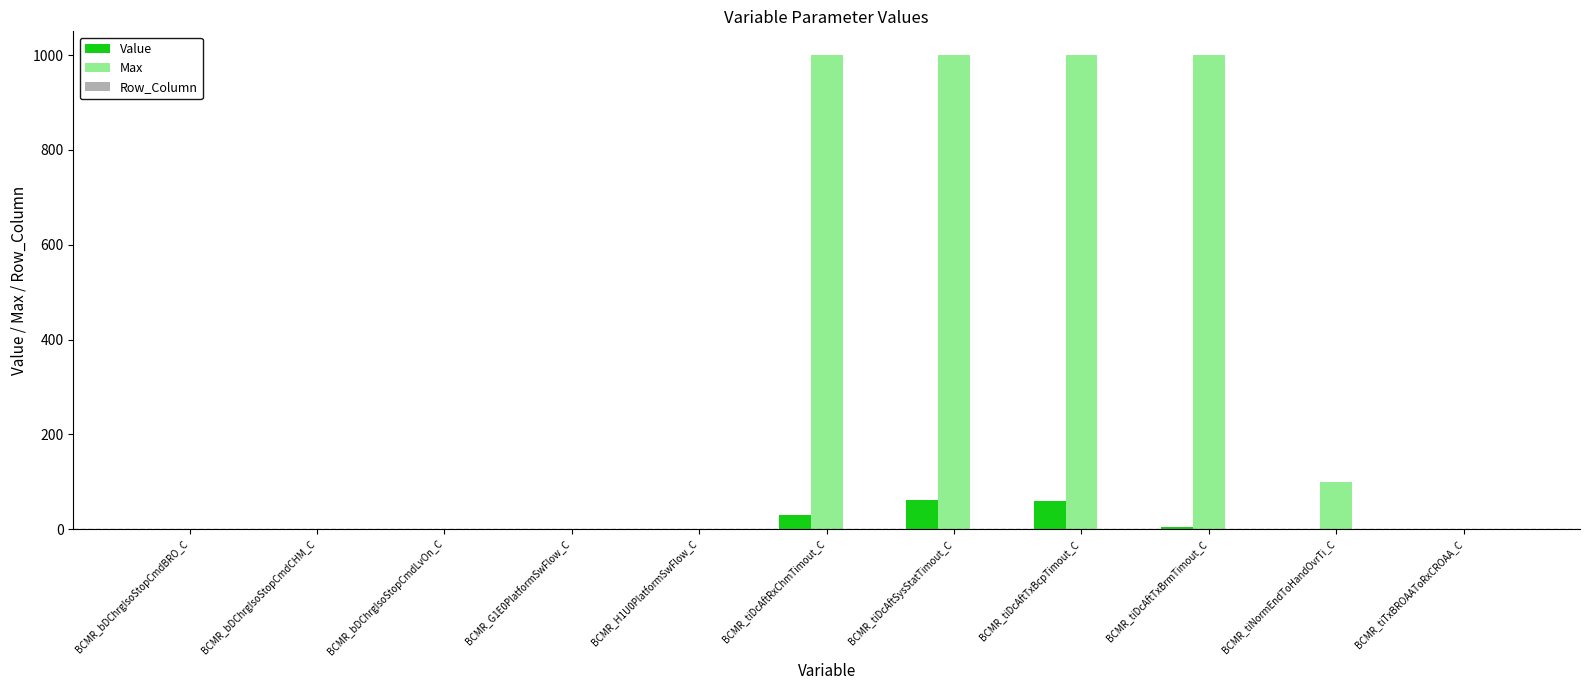

True or false: Value has a value of -31.5 at BCMR_H1U0PlatformSwFlow_C.

False